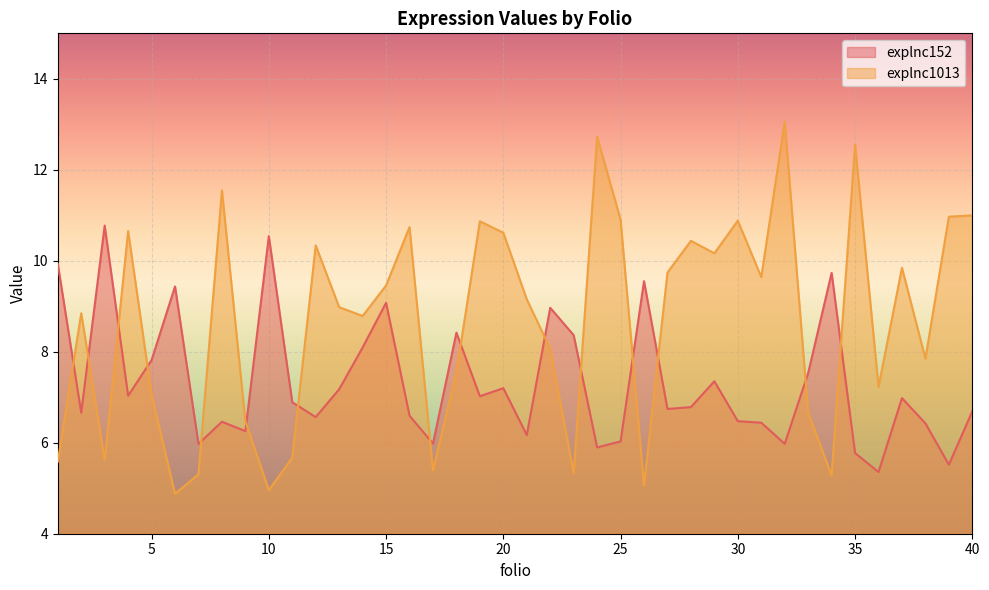

True or false: explnc1013 has a value of 7.5 at 11.

False